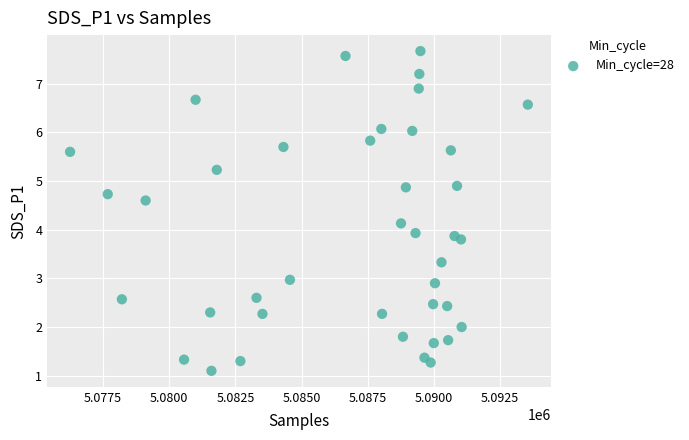

What is the range of Y values (max minus min)?

6.6